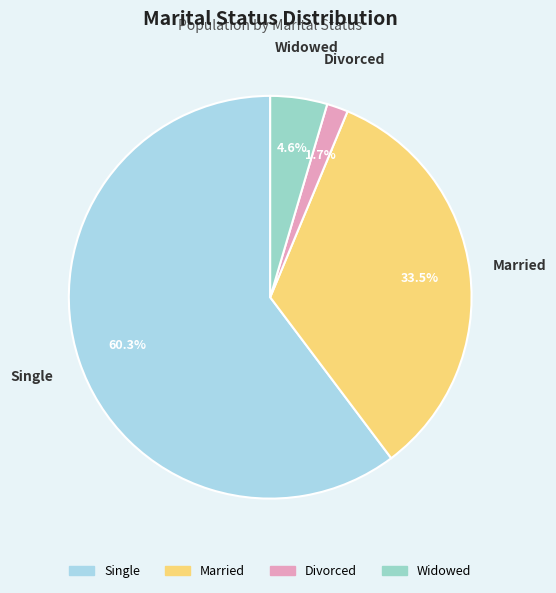

What percentage do Divorced and Widowed together represent?

6.3%